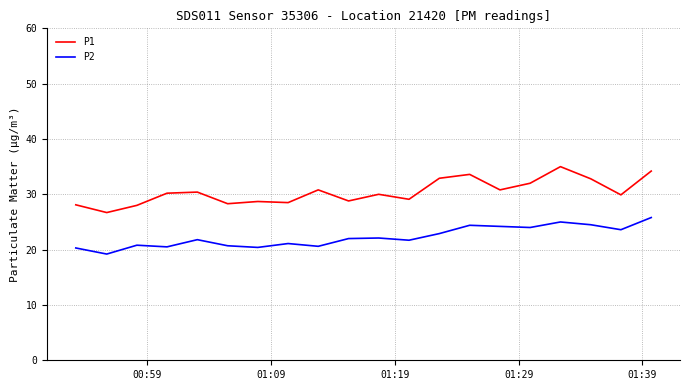

What is the smallest value displayed?

19.2